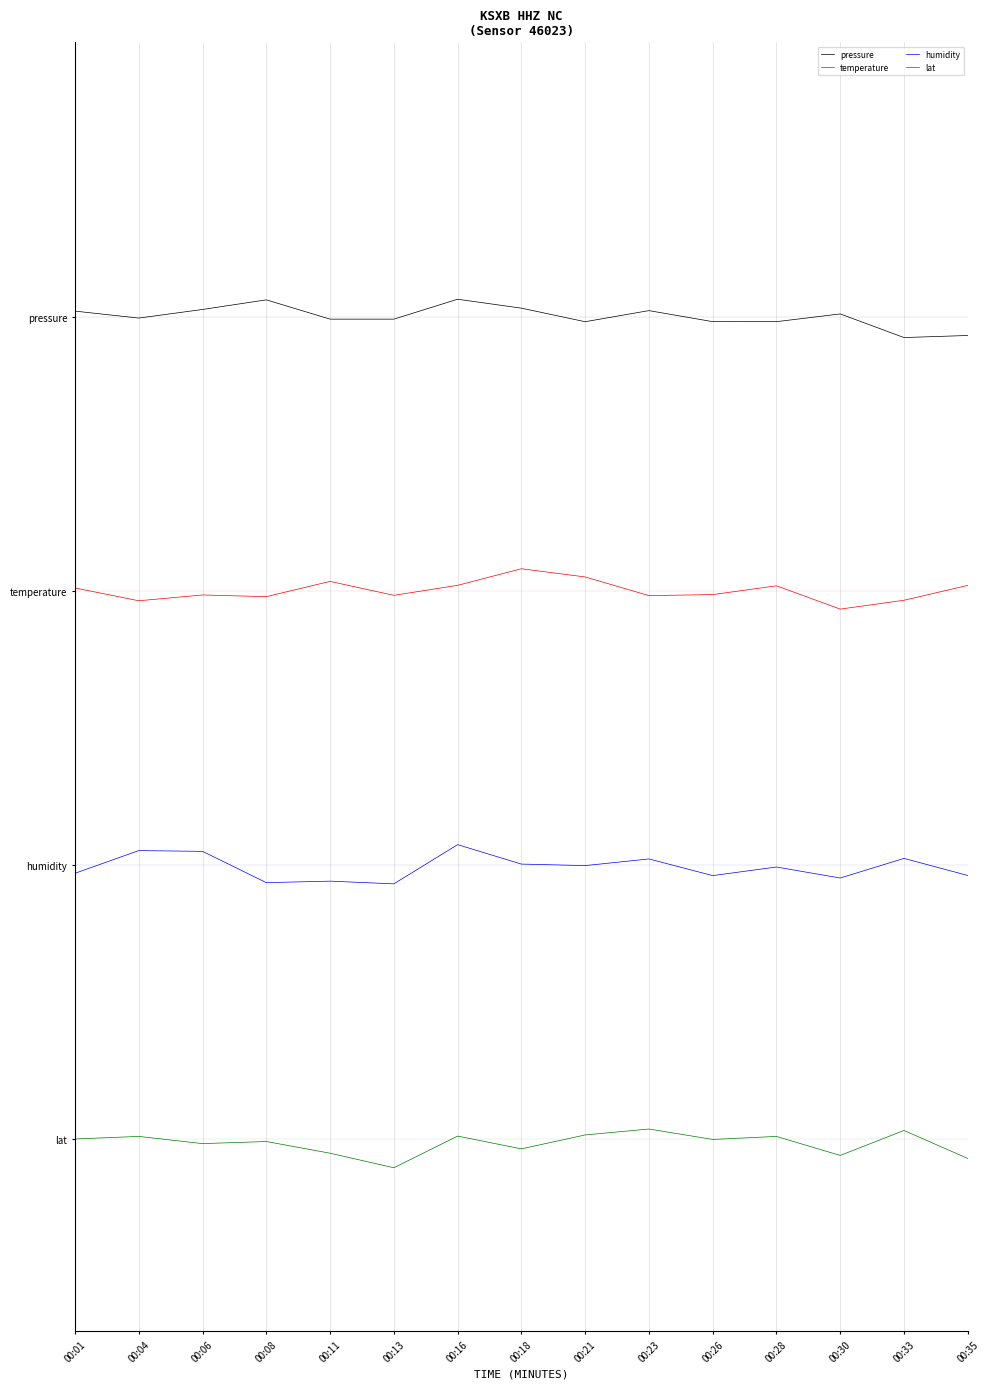

What are all the series names shown in the legend?

pressure, temperature, humidity, lat